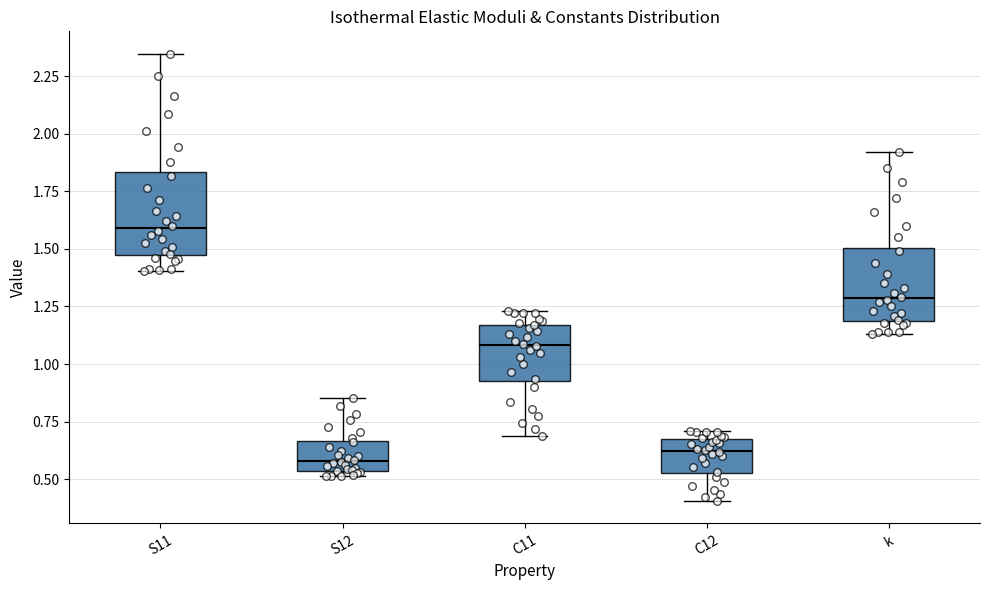

Reading left to right, transcribe this box plot: for each box, give where its median line is, the range the box spans, and where its two whiskers end, as read against the y-axis. The values are not printed on the chart, so give them approximately, as read against the axis.

S11: median 1.60, box 1.45 to 1.85, whiskers 1.40 to 2.35
S12: median 0.60, box 0.55 to 0.65, whiskers 0.50 to 0.85
C11: median 1.10, box 0.95 to 1.15, whiskers 0.70 to 1.25
C12: median 0.60, box 0.55 to 0.65, whiskers 0.40 to 0.70
k: median 1.30, box 1.20 to 1.50, whiskers 1.15 to 1.90